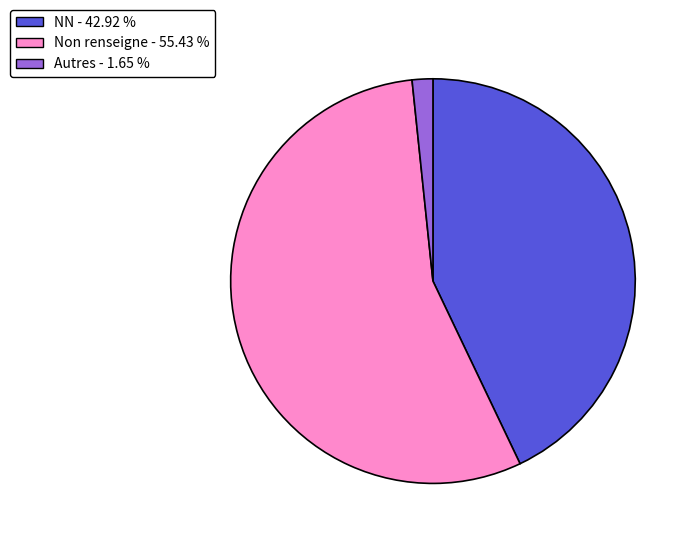

Count the number of slices in the pie.

3